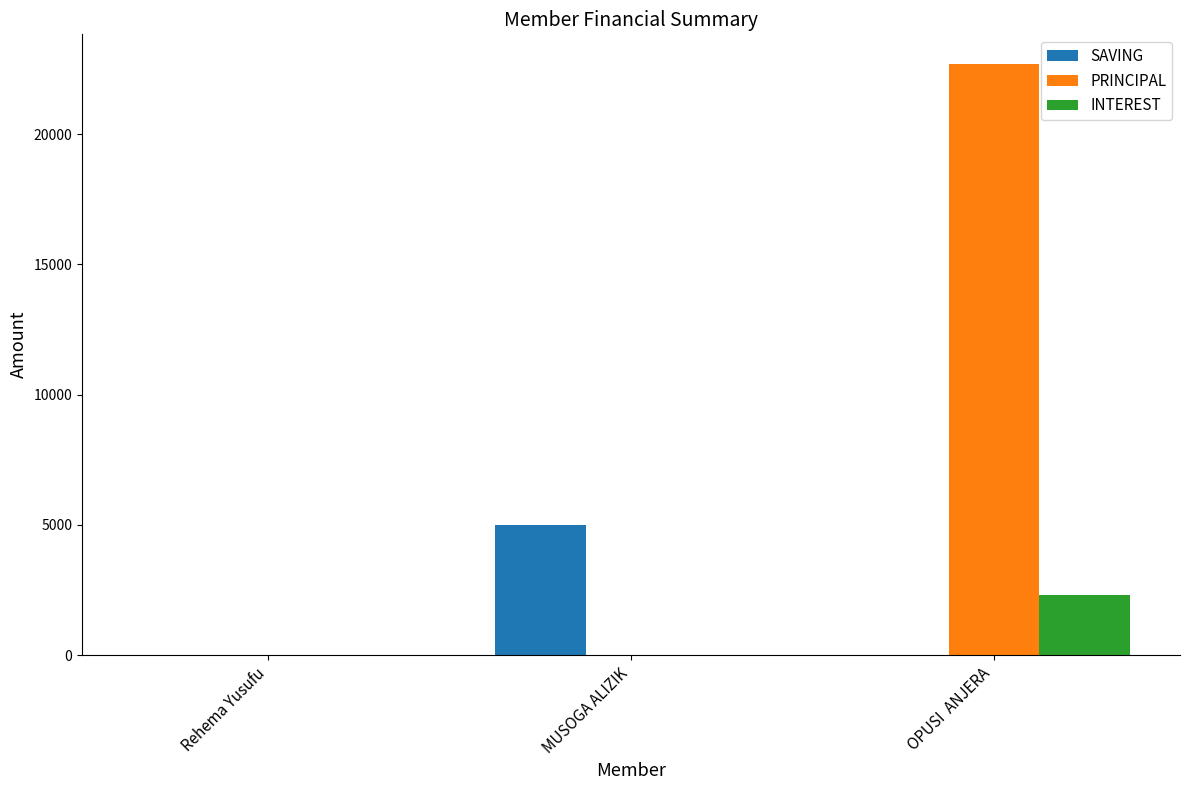

The SAVING series shows 3202 at MUSOGA ALIZIK. True or false?

False